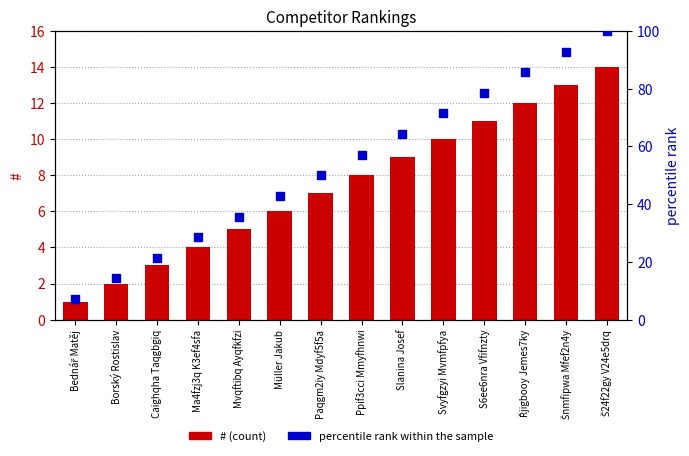

Which series has the widest spread of Y values?

percentile rank within the sample